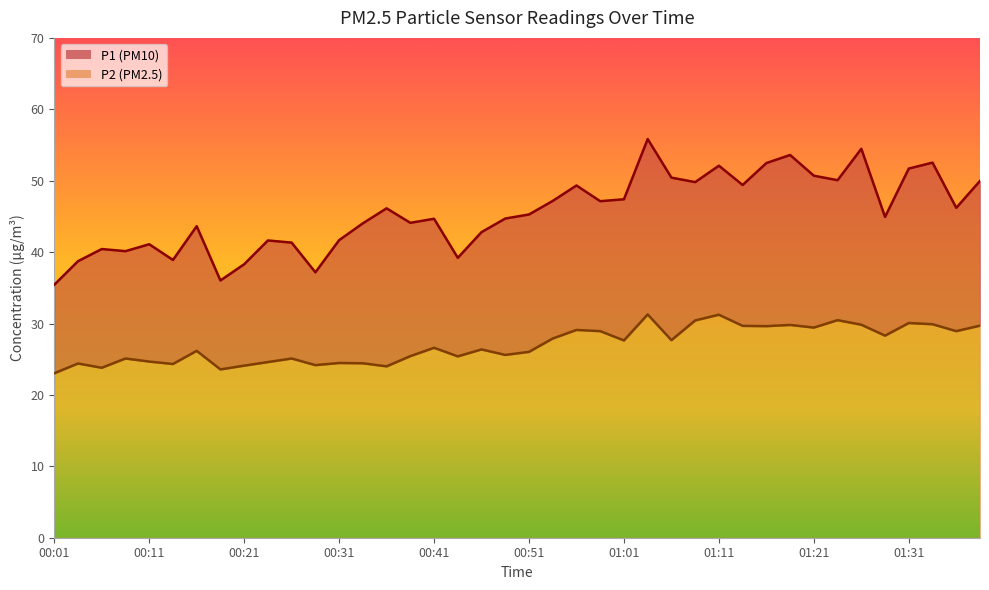

What is the average value of the P1 series?

45.5